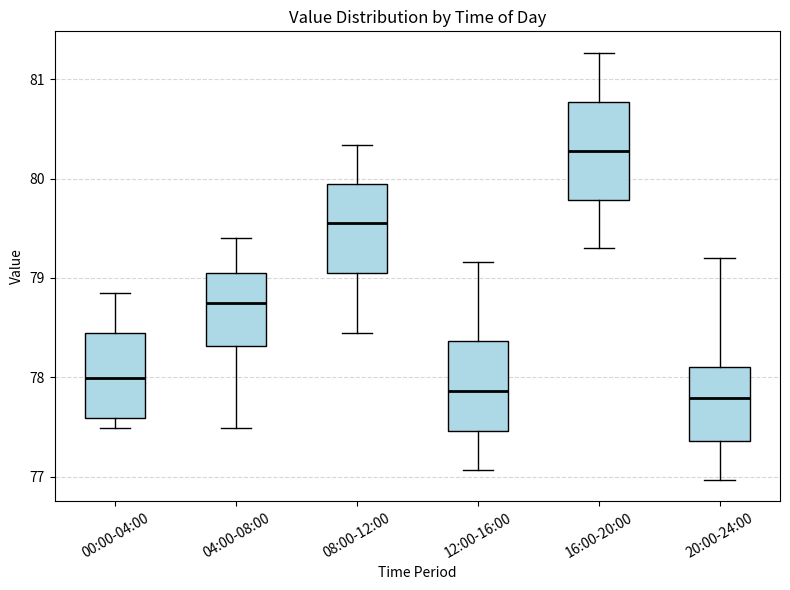

Reading left to right, read every box against the y-axis: the position of its median line, the range the box covers, and the ends of its whiskers. The values are not printed on the chart, so give them approximately, as read against the axis.

00:00-04:00: median 78.0, box 77.6 to 78.4, whiskers 77.5 to 78.8
04:00-08:00: median 78.7, box 78.3 to 79.1, whiskers 77.5 to 79.4
08:00-12:00: median 79.6, box 79.1 to 79.9, whiskers 78.4 to 80.3
12:00-16:00: median 77.9, box 77.5 to 78.4, whiskers 77.1 to 79.2
16:00-20:00: median 80.3, box 79.8 to 80.8, whiskers 79.3 to 81.3
20:00-24:00: median 77.8, box 77.4 to 78.1, whiskers 77.0 to 79.2